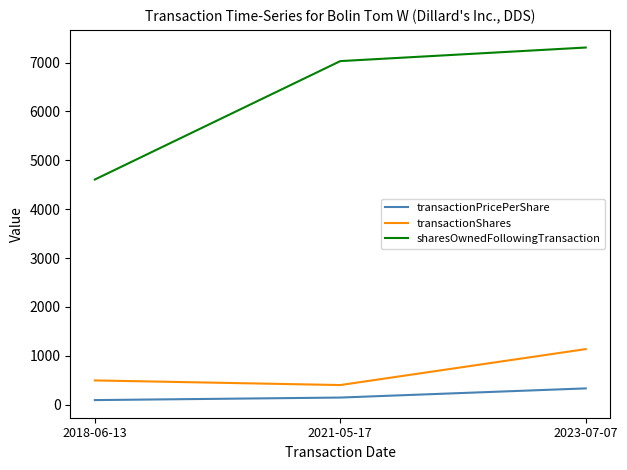

What is the difference between the second highest and minimum values in the transactionPricePerShare series?

52.0